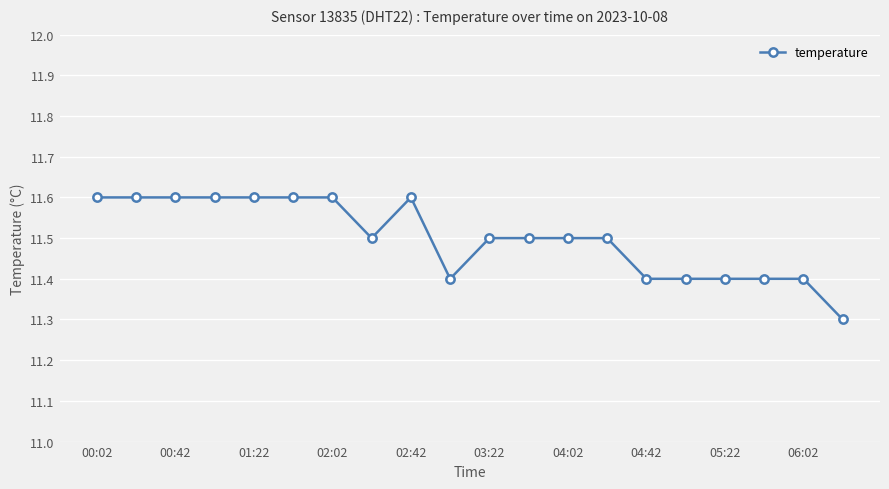

Does the chart display data point markers on the line(s)?

Yes